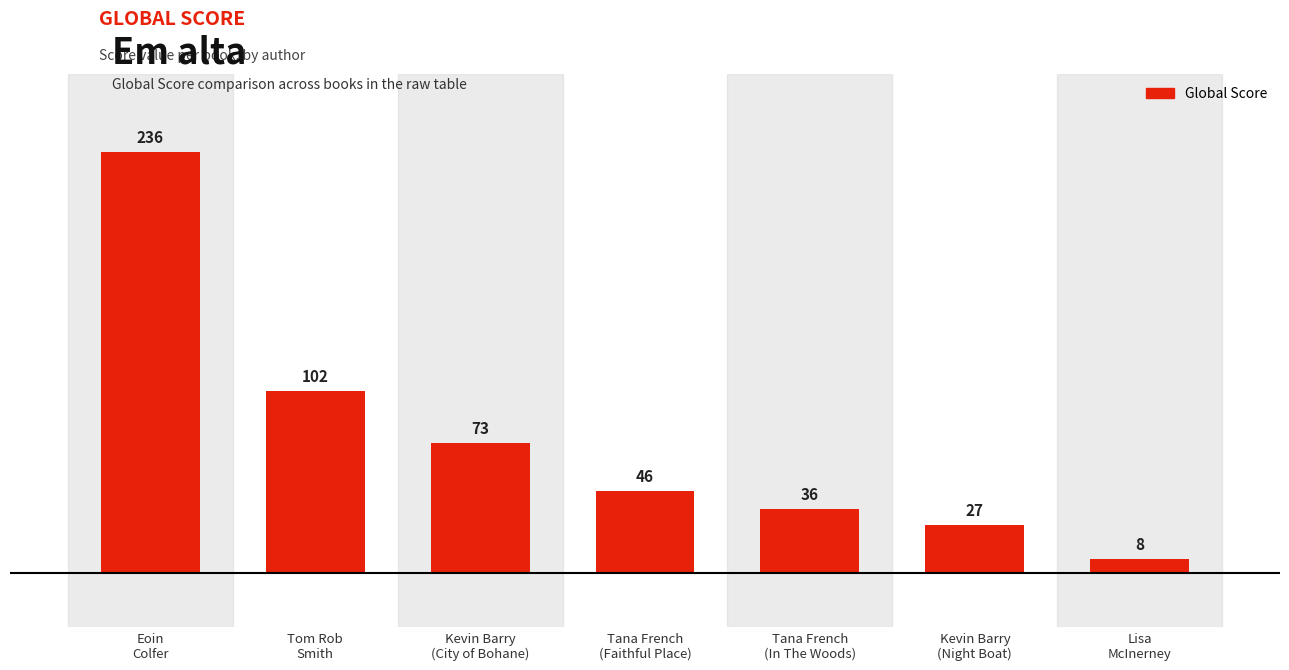

What is the value of the 2nd bar from the left?

102